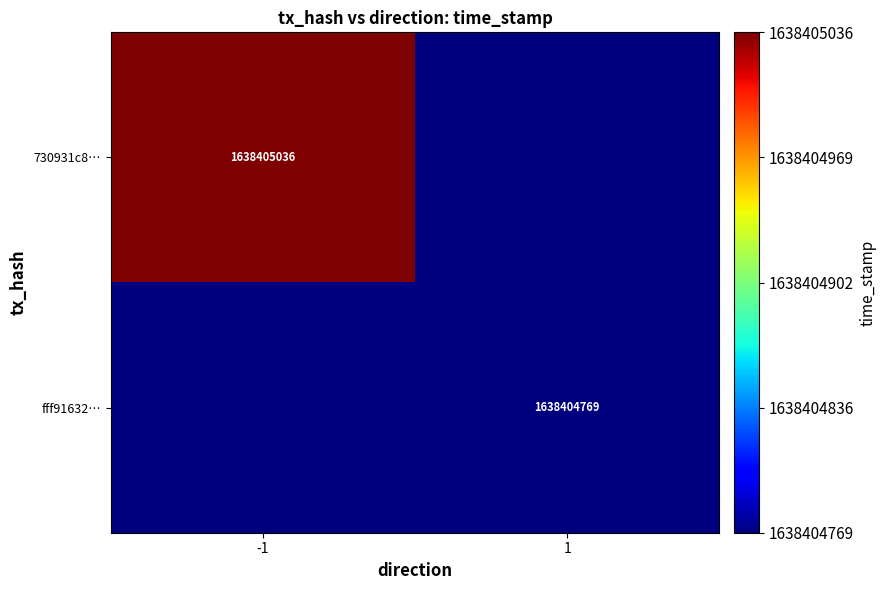

The value of fff91632a725877639016669f21fb344a881f2a at time_stamp is 406675006. True or false?

False